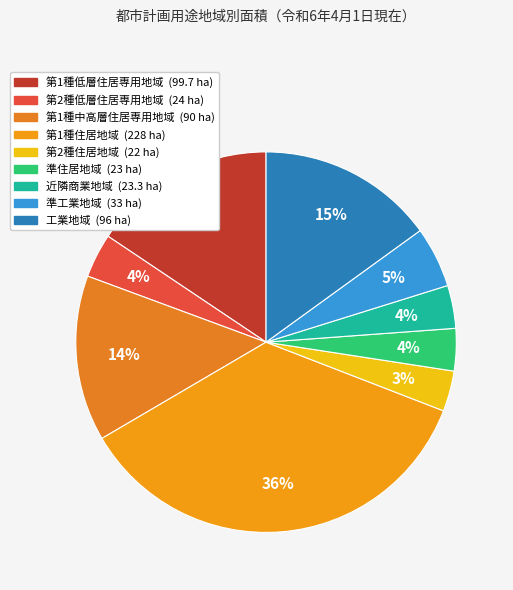

How many segments does this pie chart have?

9